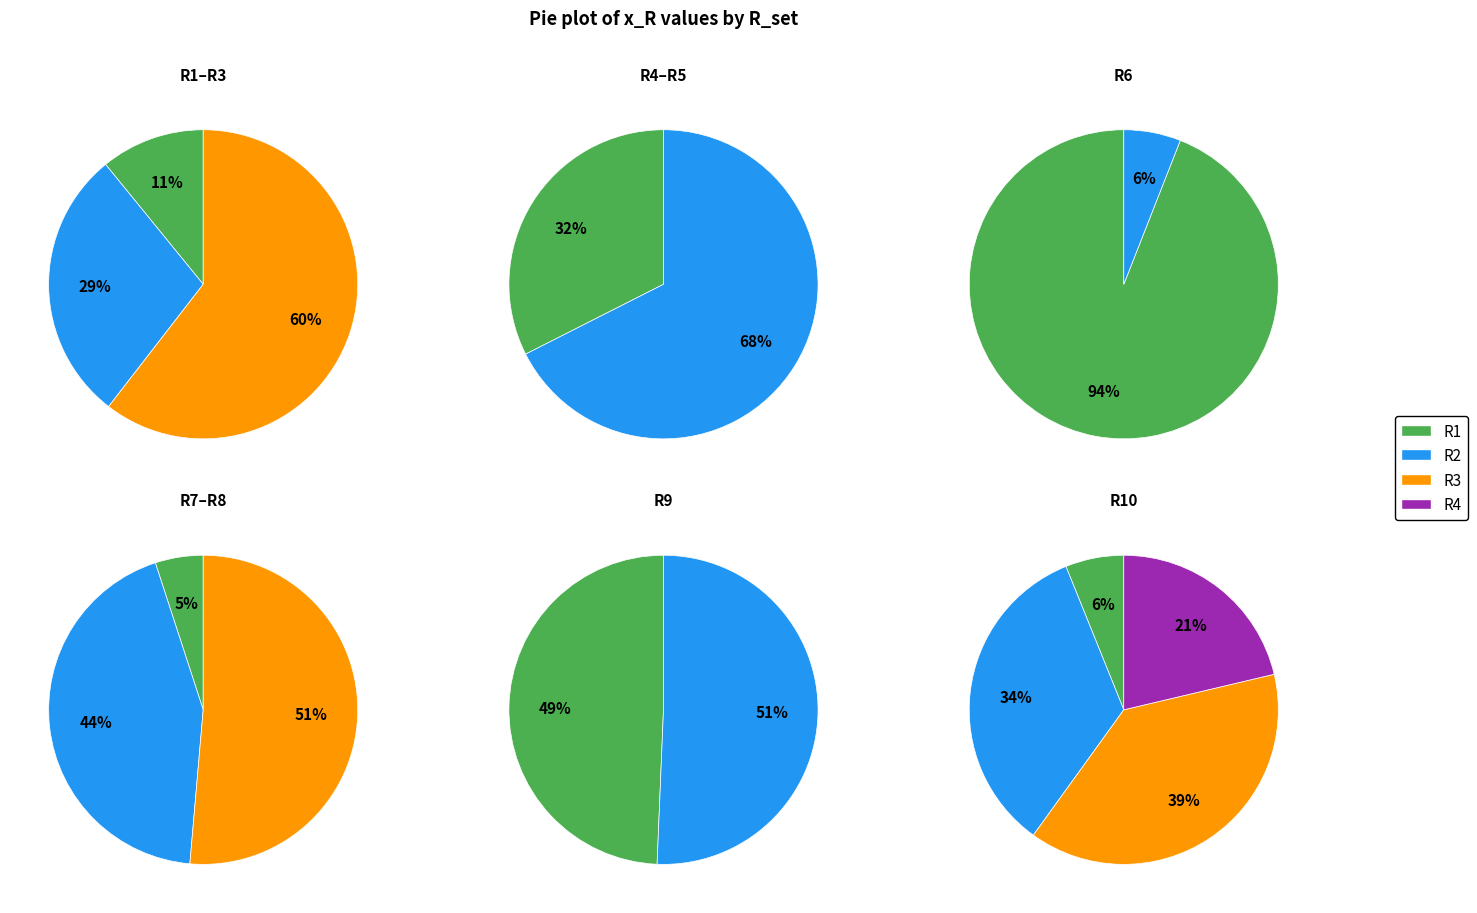

Between R4 and R7, which is larger?

R4